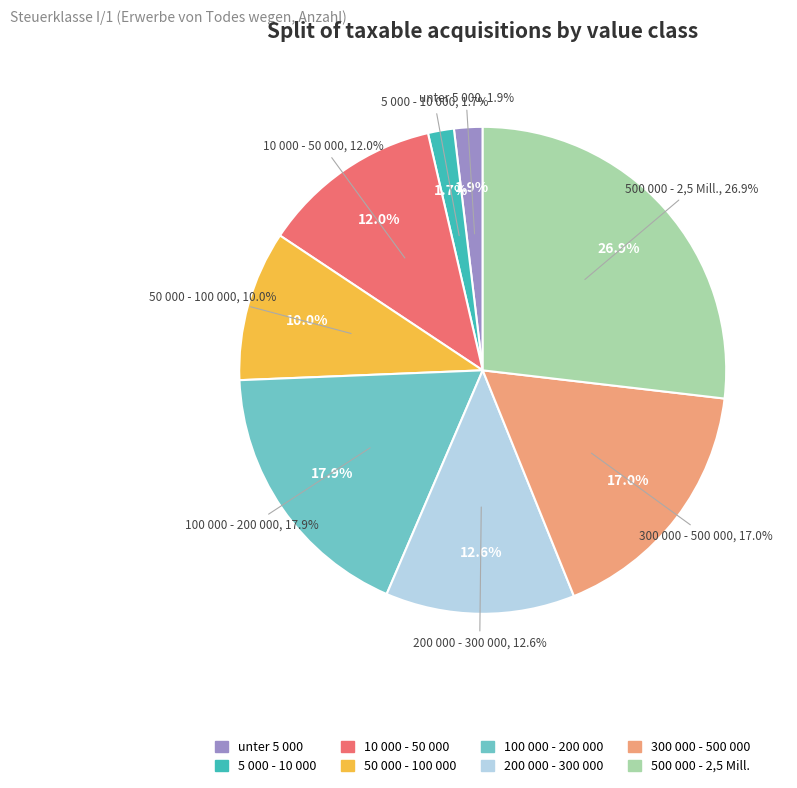

Is it true that 500 000 - 2,5 Mill. is 27% of the pie?

True